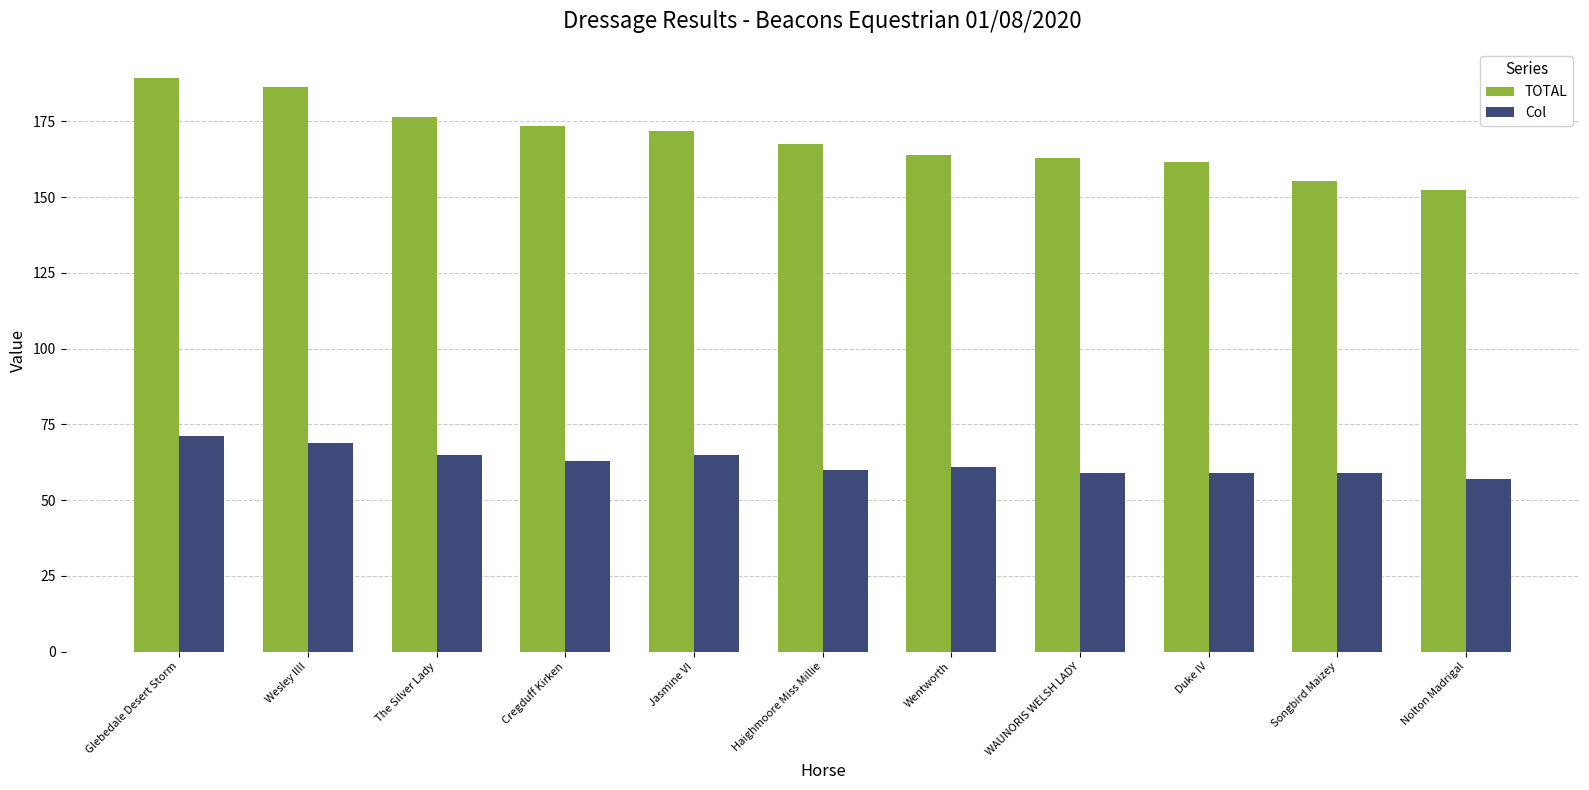

True or false: TOTAL has a value of 257.5 at Glebedale Desert Storm.

False